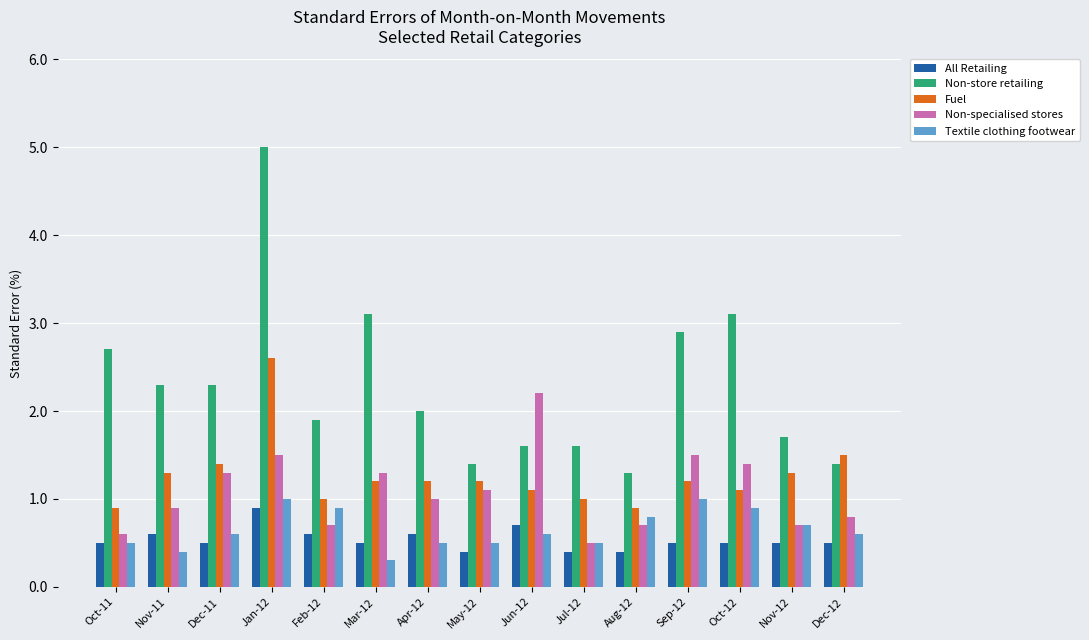

Which series has the largest range (max minus min)?

Non-store retailing